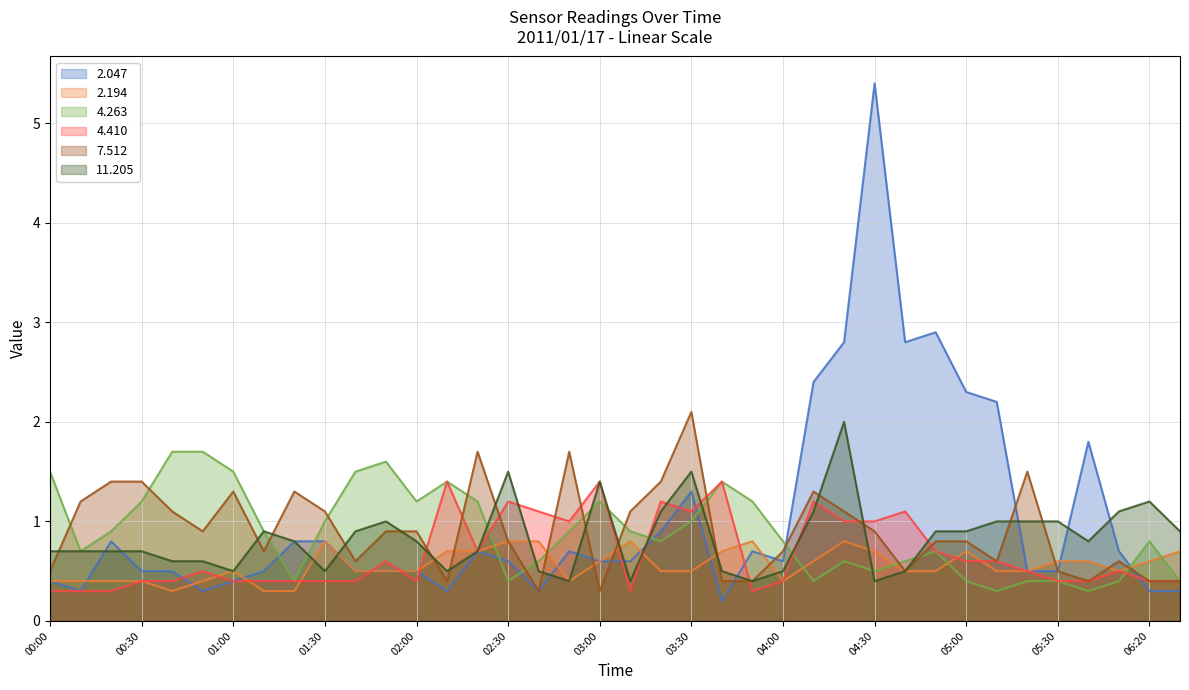

What is the value of the 2.047 point at the 28th from the left?

5.4